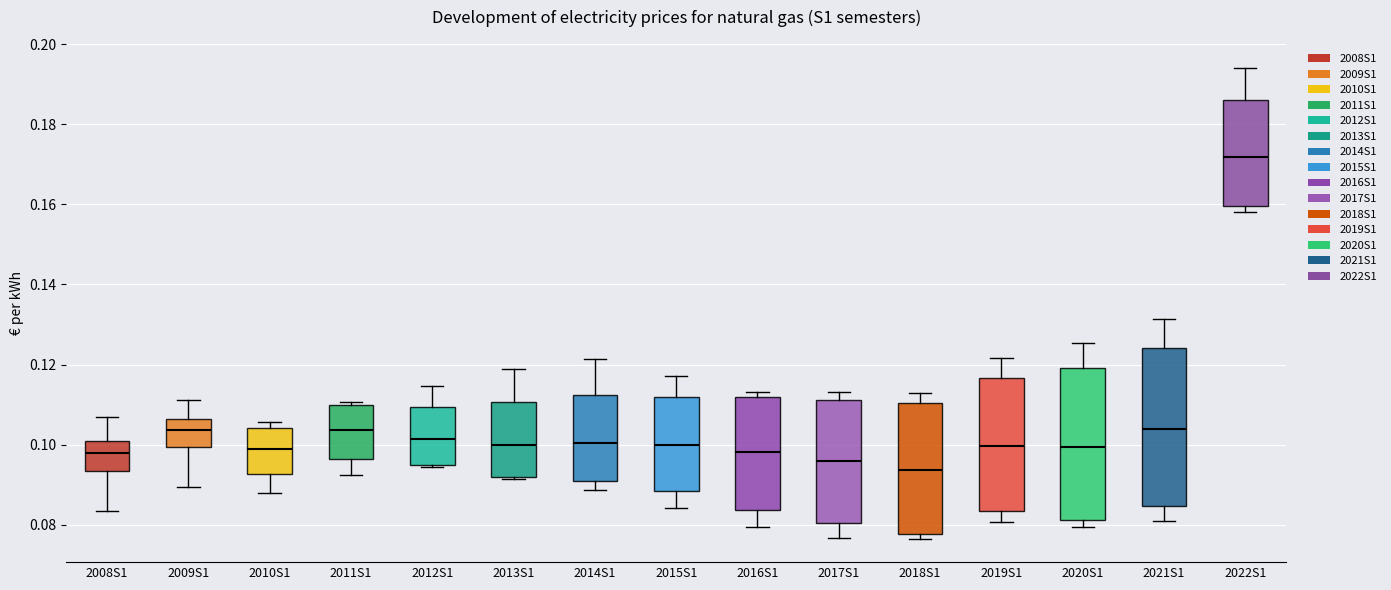

Reading left to right, transcribe this box plot: for each box, give where its median line is, the range the box spans, and where its two whiskers end, as read against the y-axis. The values are not printed on the chart, so give them approximately, as read against the axis.

2008S1: median 0.098, box 0.094 to 0.100, whiskers 0.084 to 0.106
2009S1: median 0.104, box 0.100 to 0.106, whiskers 0.090 to 0.112
2010S1: median 0.098, box 0.092 to 0.104, whiskers 0.088 to 0.106
2011S1: median 0.104, box 0.096 to 0.110, whiskers 0.092 to 0.110 (just above the box's upper edge)
2012S1: median 0.102, box 0.094 to 0.110, whiskers 0.094 to 0.114
2013S1: median 0.100, box 0.092 to 0.110, whiskers 0.092 to 0.120
2014S1: median 0.100, box 0.090 to 0.112, whiskers 0.088 to 0.122
2015S1: median 0.100, box 0.088 to 0.112, whiskers 0.084 to 0.118
2016S1: median 0.098, box 0.084 to 0.112, whiskers 0.080 to 0.114
2017S1: median 0.096, box 0.080 to 0.112, whiskers 0.076 to 0.114
2018S1: median 0.094, box 0.078 to 0.110, whiskers 0.076 to 0.114
2019S1: median 0.100, box 0.084 to 0.116, whiskers 0.080 to 0.122
2020S1: median 0.100, box 0.082 to 0.120, whiskers 0.080 to 0.126
2021S1: median 0.104, box 0.084 to 0.124, whiskers 0.082 to 0.132
2022S1: median 0.172, box 0.160 to 0.186, whiskers 0.158 to 0.194